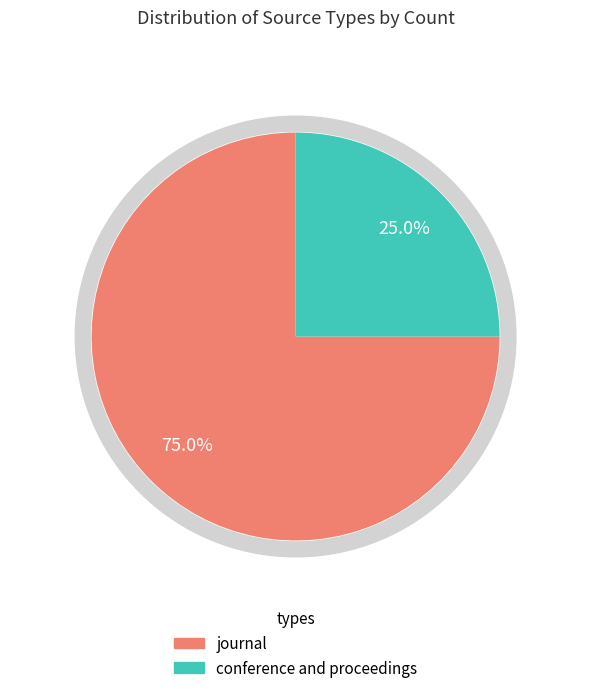

To the nearest percent, what is the combined percentage of journal and conference and proceedings?

100%